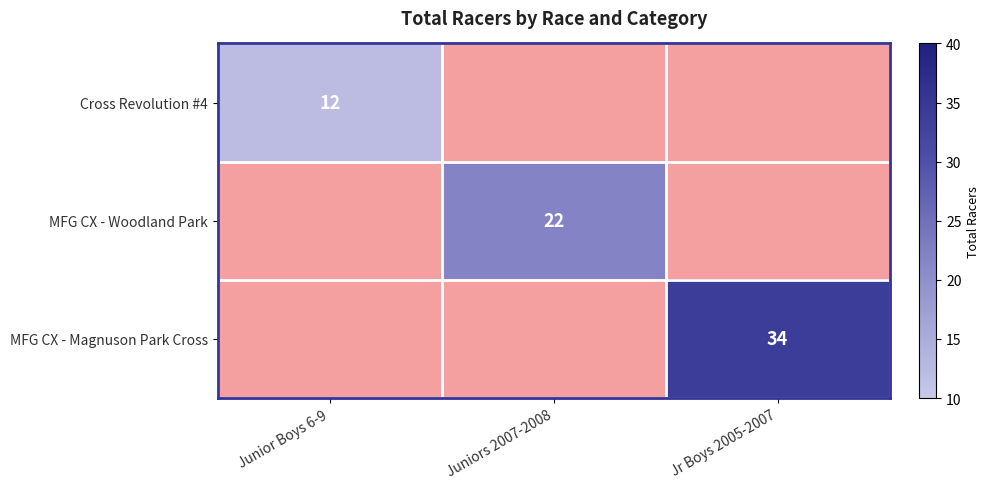

True or false: MFG CX - Woodland Park has a value of 1.6 at Junior Boys 6-9.

False